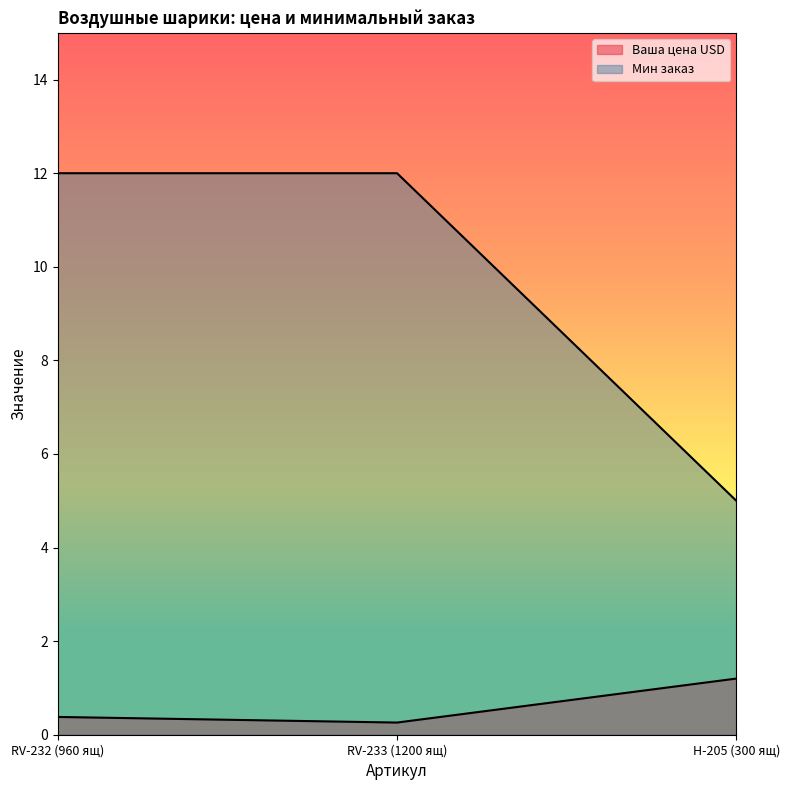

At which category is the sum across all series the highest?

RV-232 (960 ящ)